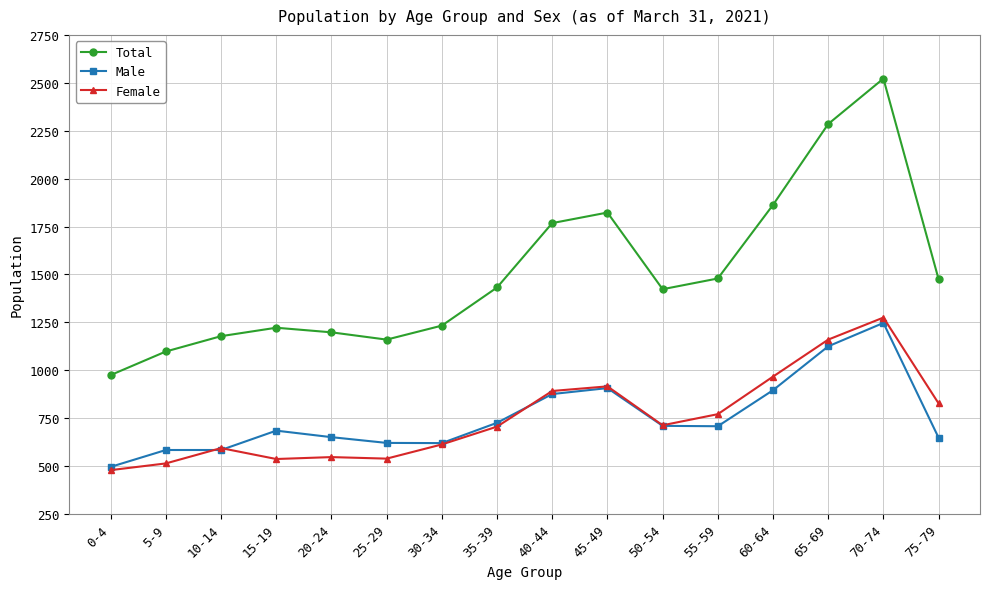

How many series are shown in this chart?

3